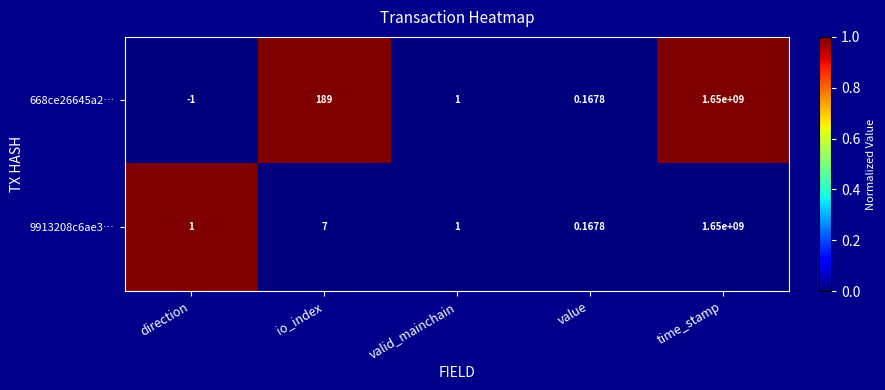

Which category has the lowest value across all series?

direction